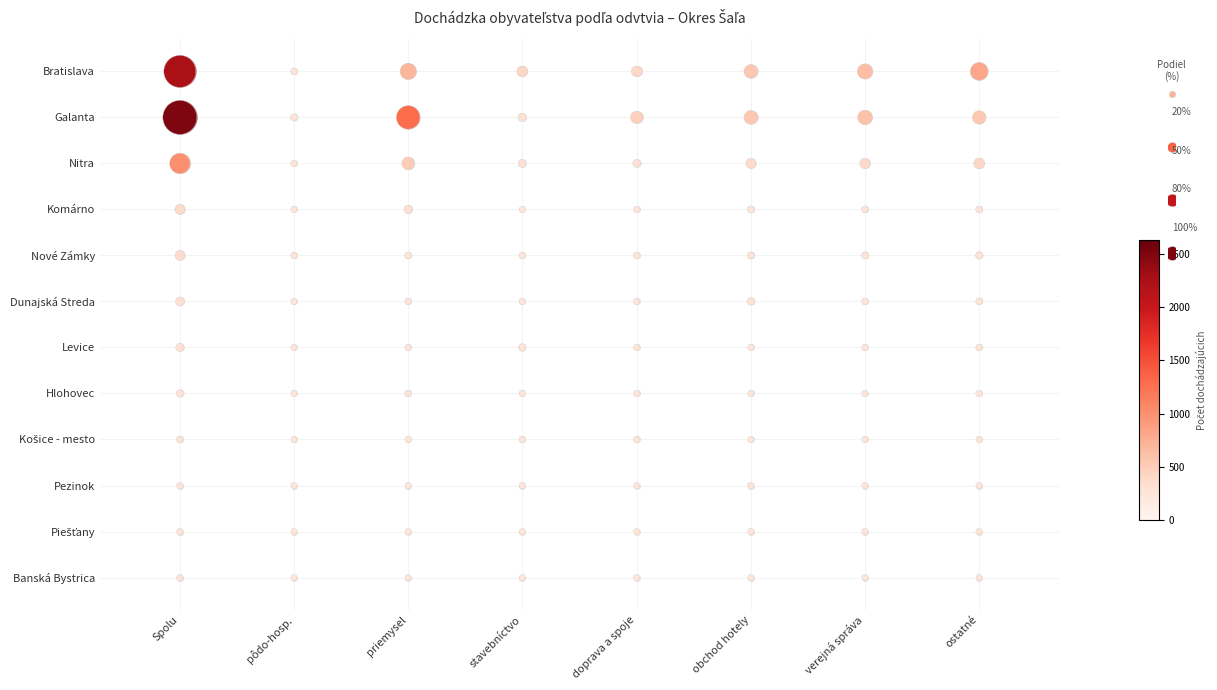

At which label does Galanta reach its peak?

Spolu